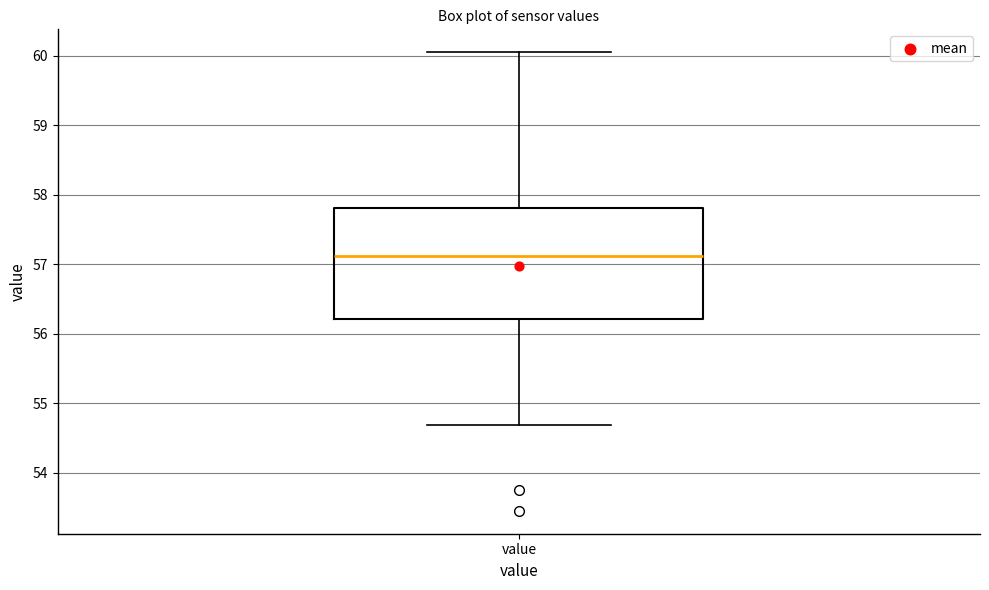

Where does the upper whisker of the box for value end on the y-axis? The values are not printed on the chart, so give them approximately, as read against the axis.

60.1